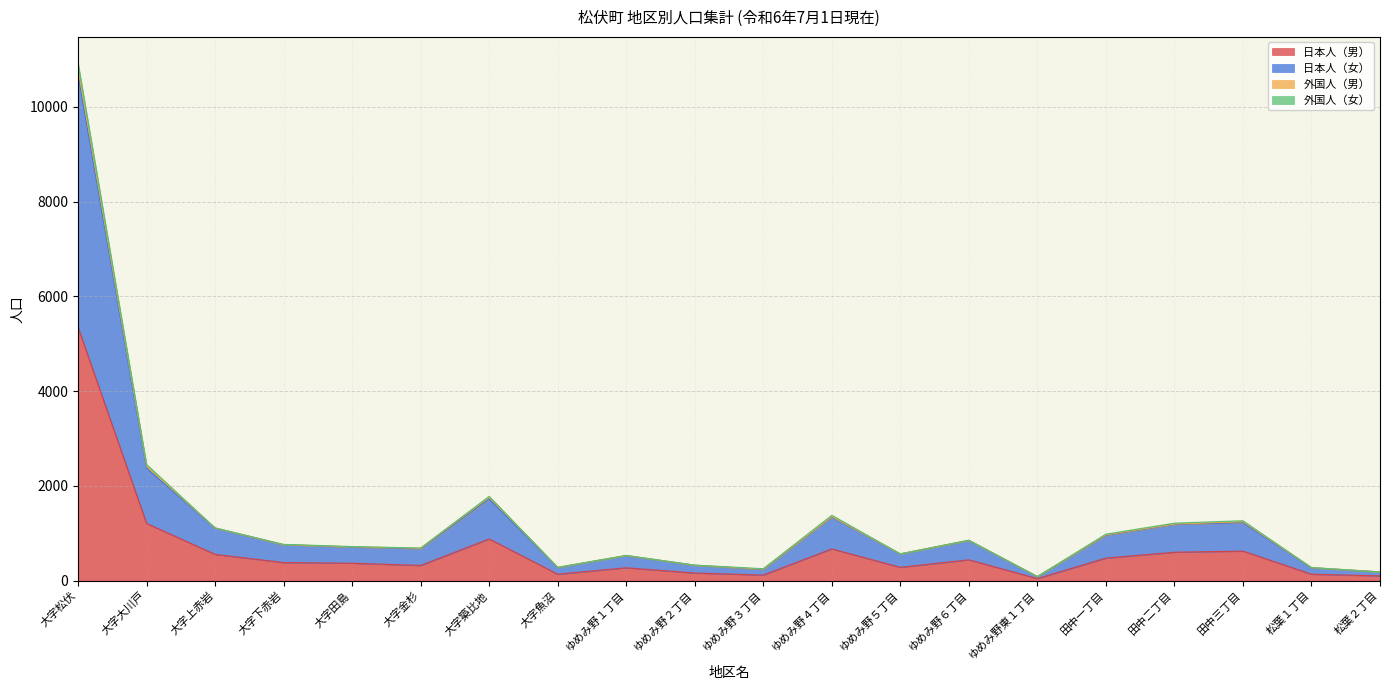

At which category does 日本人（男） reach its first local peak?

大字築比地